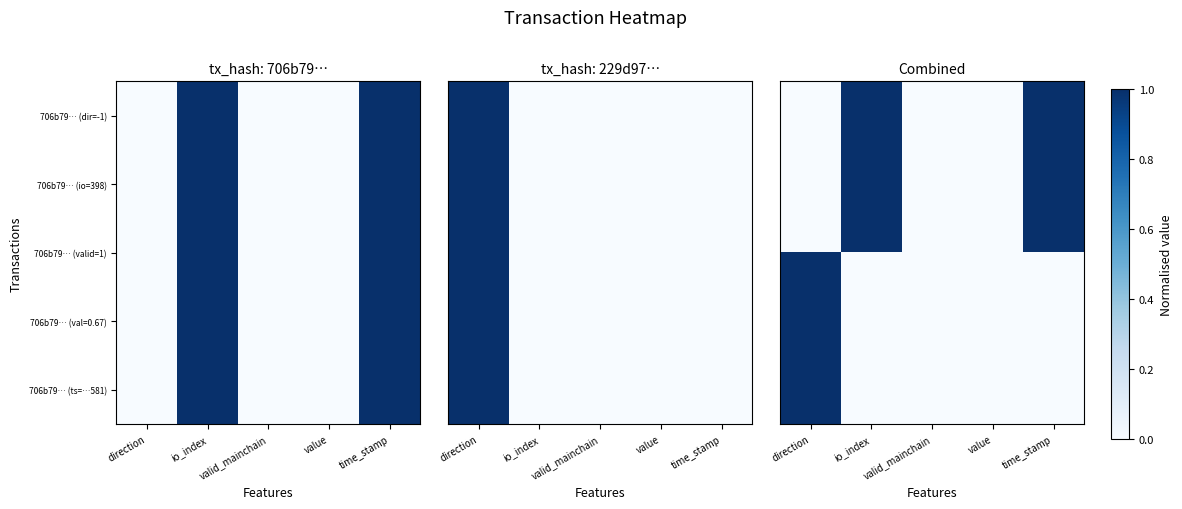

Which has a higher value, time_stamp or value?

time_stamp